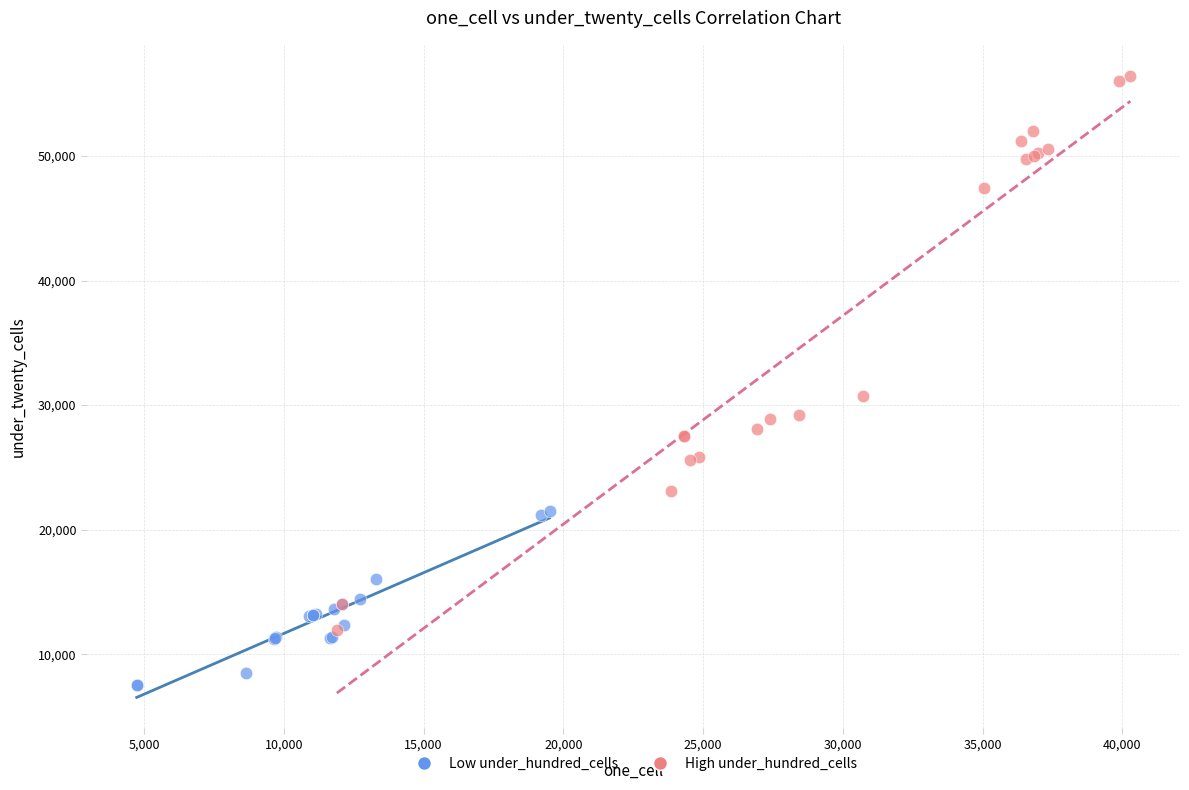

Which series reaches the minimum Y coordinate?

Low under_hundred_cells